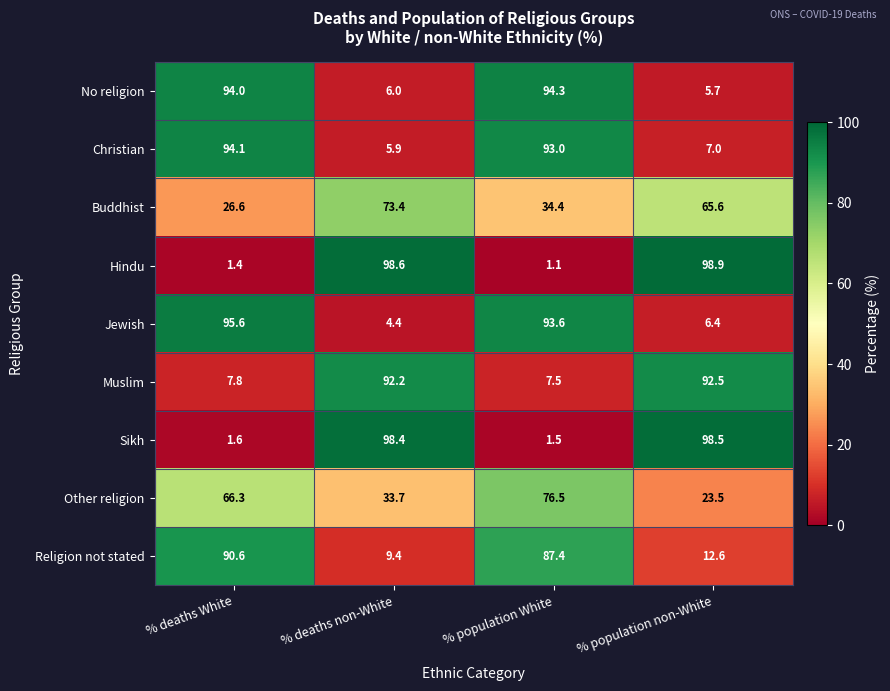

Which category has the lowest value in the Christian series?

% deaths non-White